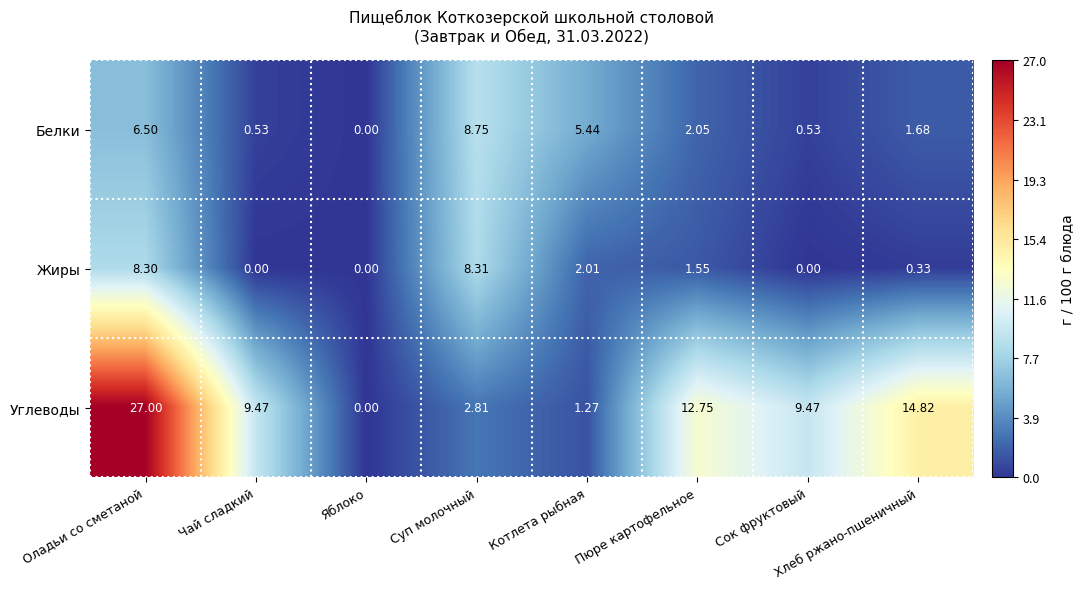

How many series are shown in this chart?

3